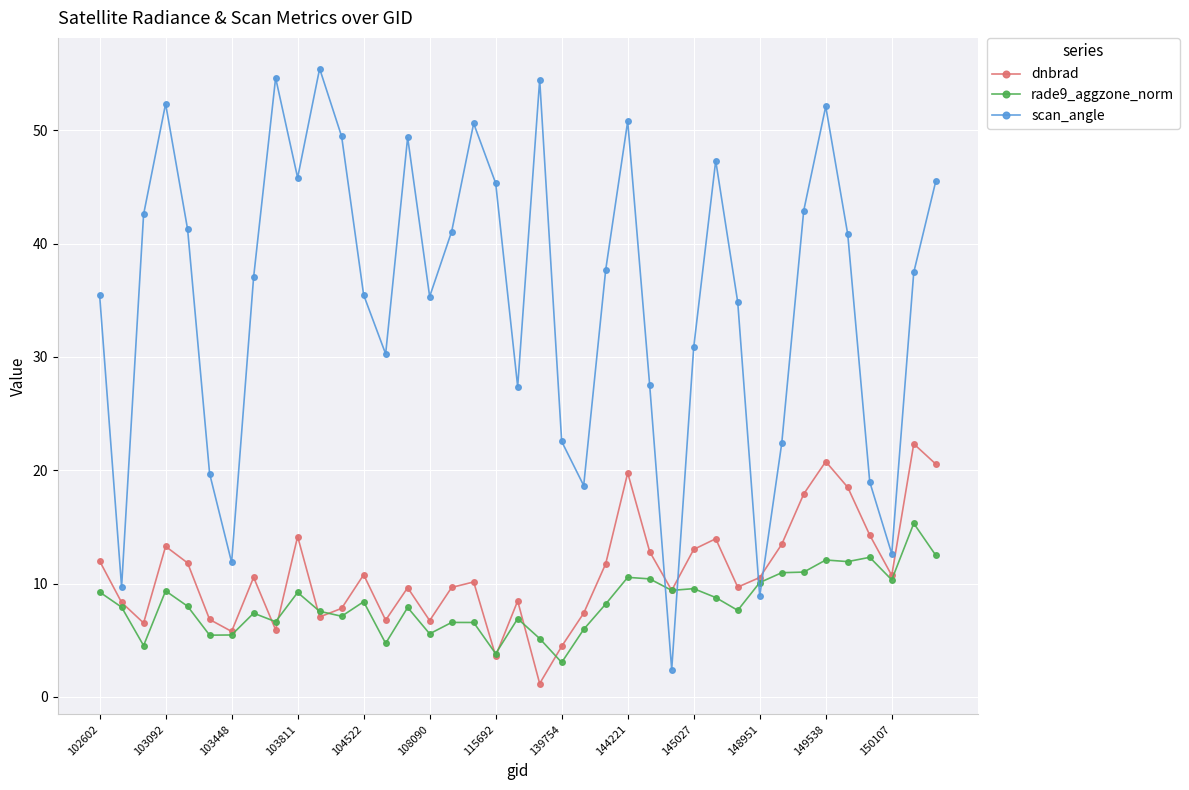

What is the maximum value shown in the chart?

55.4